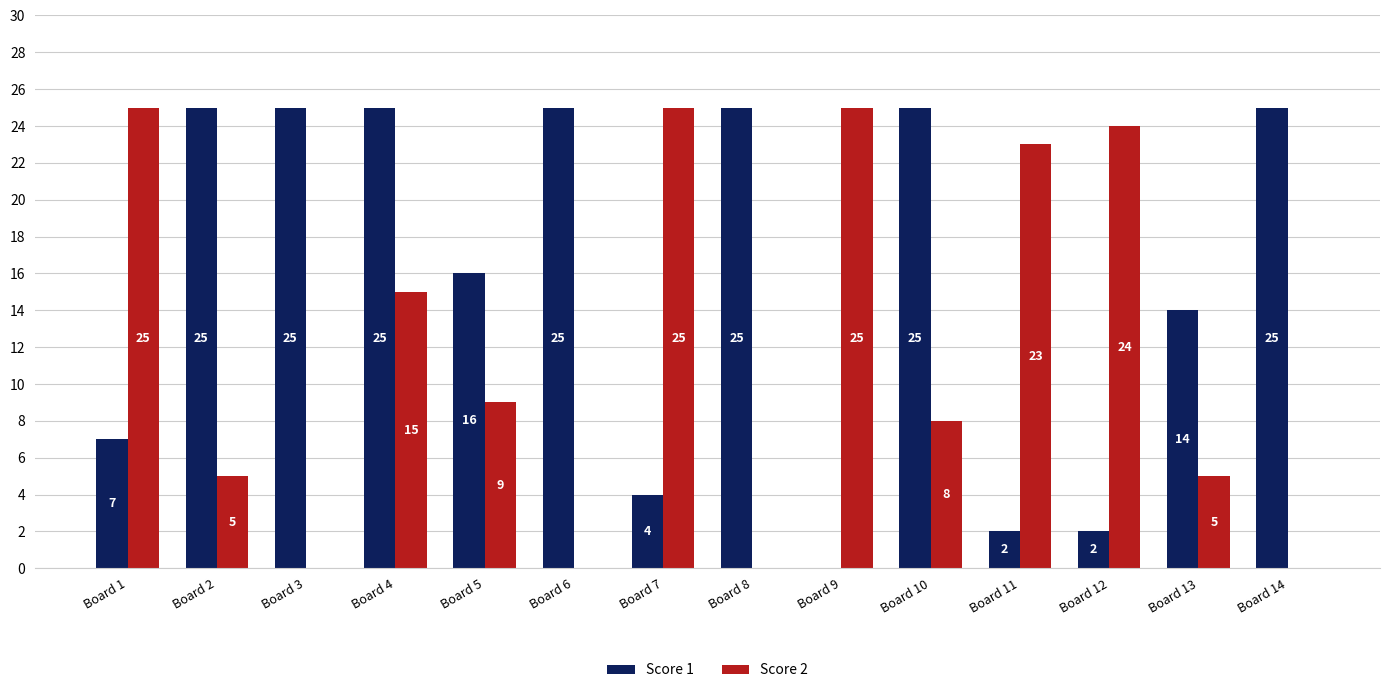

What is the sum of all Score 2 values?

164